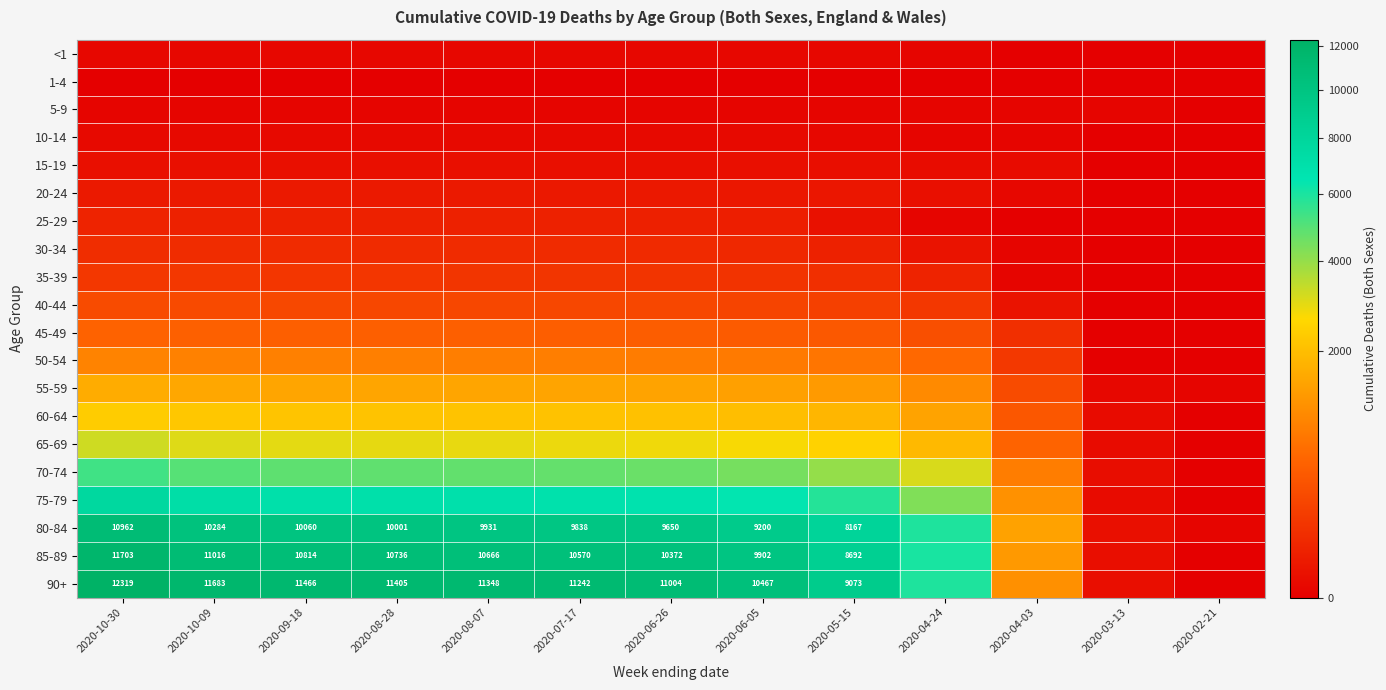

The 80-84 series shows 10962 at 2020-10-30. True or false?

True